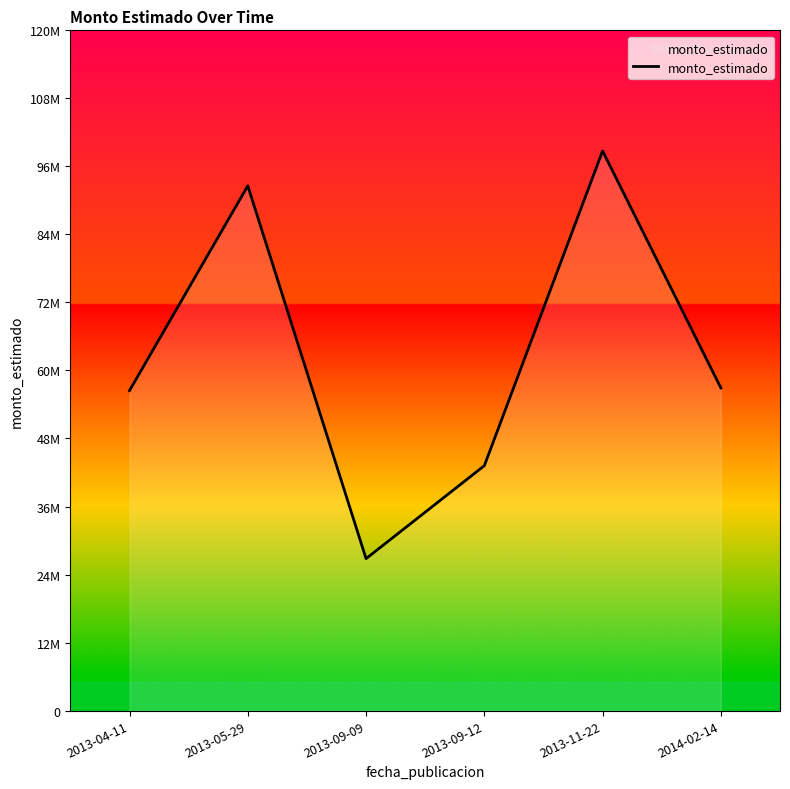

Rank the categories by value from highest to lowest.

2013-11-22, 2013-05-29, 2014-02-14, 2013-04-11, 2013-09-12, 2013-09-09